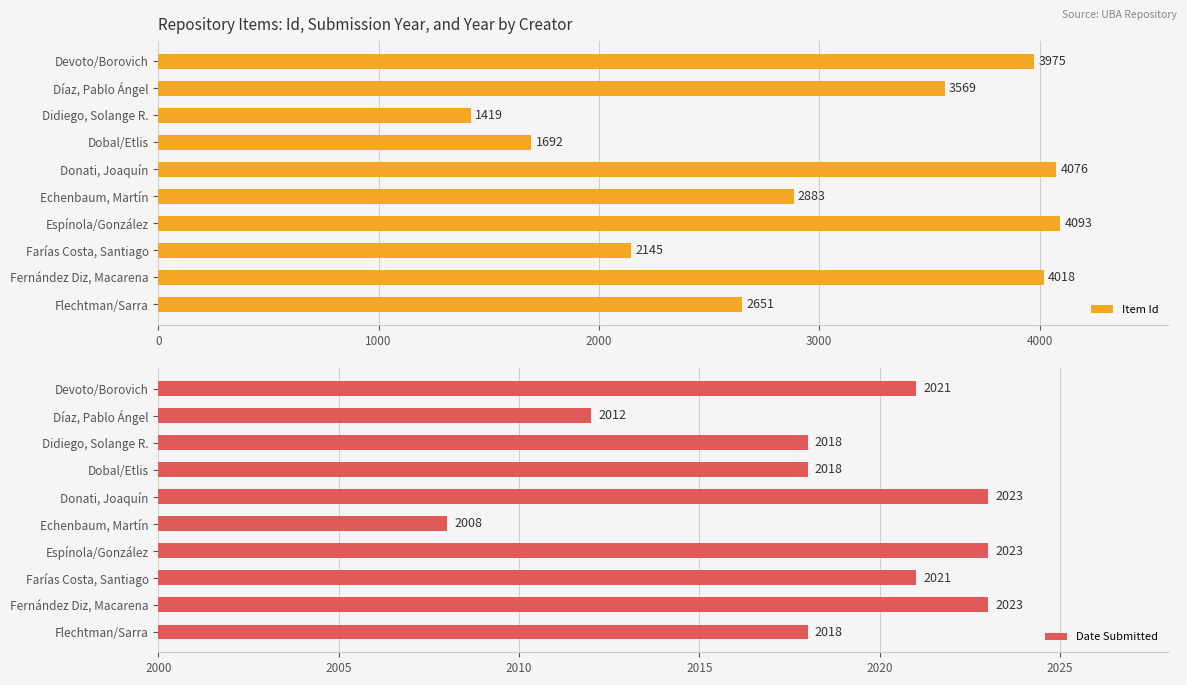

What is the value of the Item Id bar at the 7th from the left?

4093